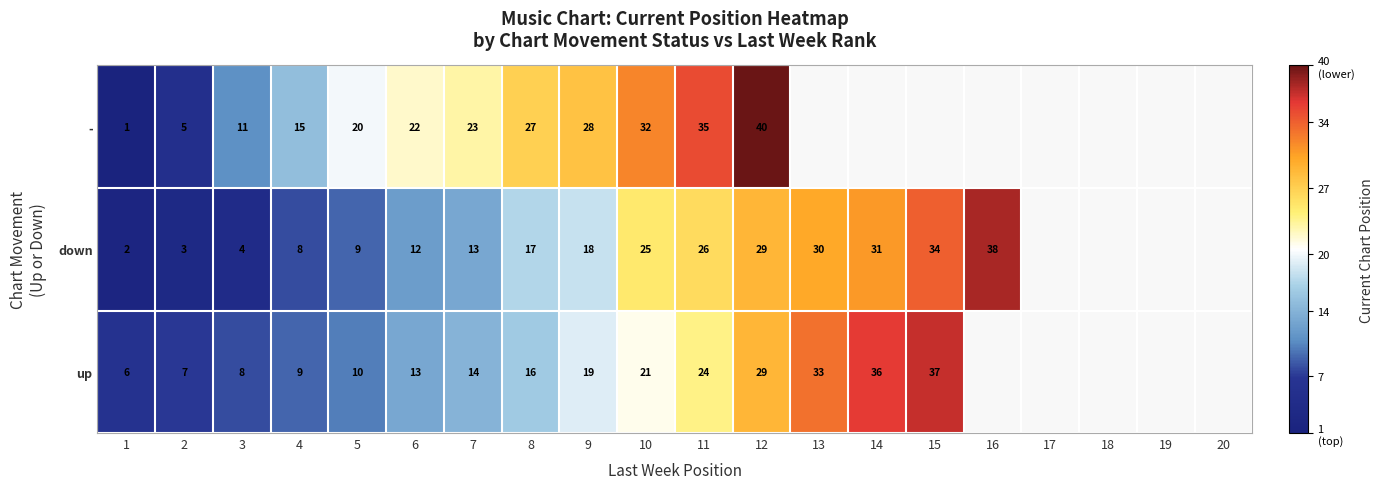

Between 1 and 19, which is larger?

19